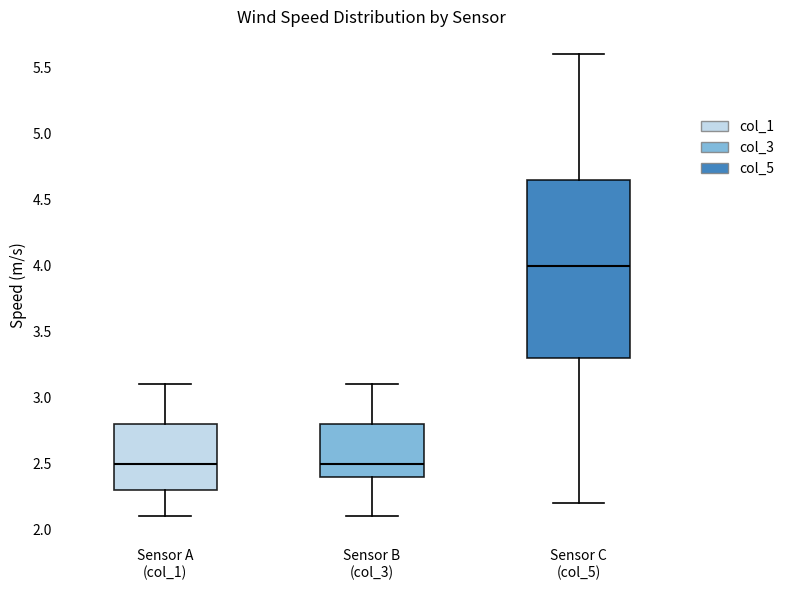

Reading left to right, read every box against the y-axis: the position of its median line, the range the box covers, and the ends of its whiskers. The values are not printed on the chart, so give them approximately, as read against the axis.

Sensor A (col_1): median 2.50, box 2.30 to 2.80, whiskers 2.10 to 3.10
Sensor B (col_3): median 2.50, box 2.40 to 2.80, whiskers 2.10 to 3.10
Sensor C (col_5): median 4.00, box 3.30 to 4.65, whiskers 2.20 to 5.60